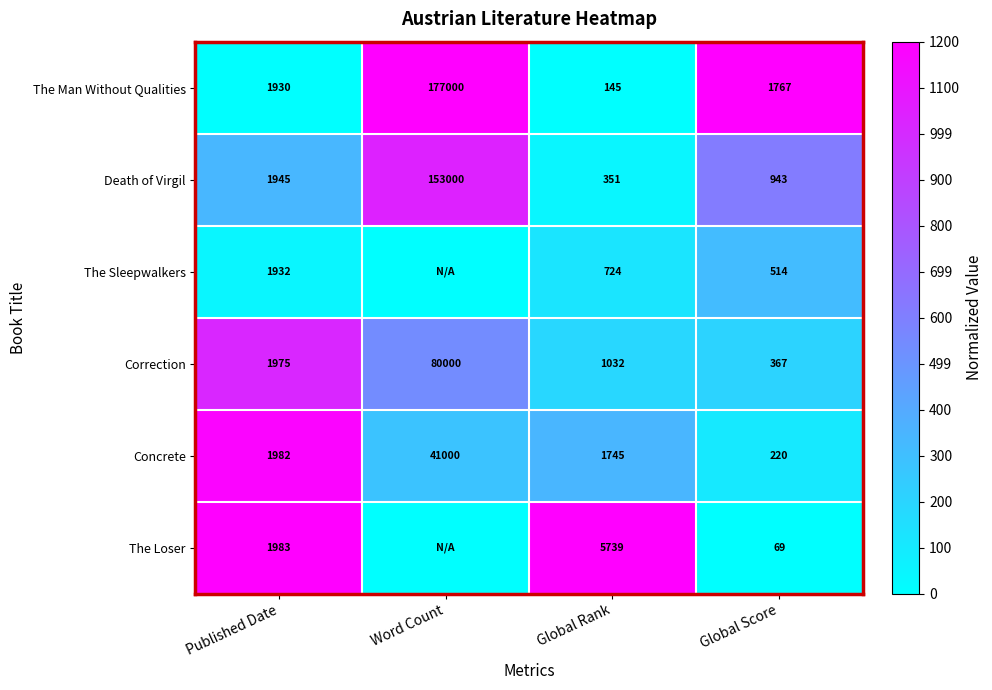

Between Published Date and Global Rank, which series saw the biggest shift?

The Loser